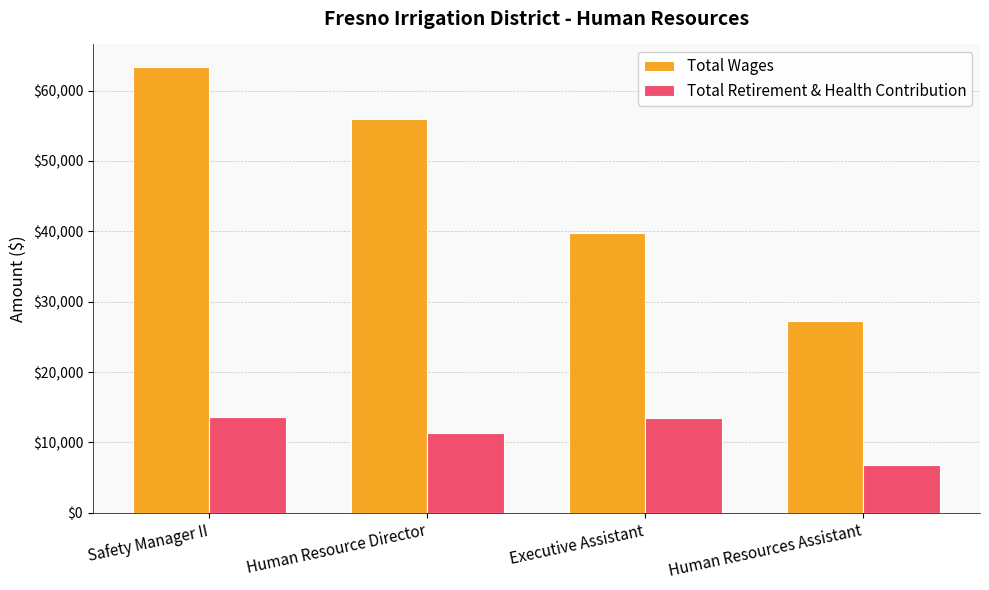

Which series has the largest range (max minus min)?

Total Wages